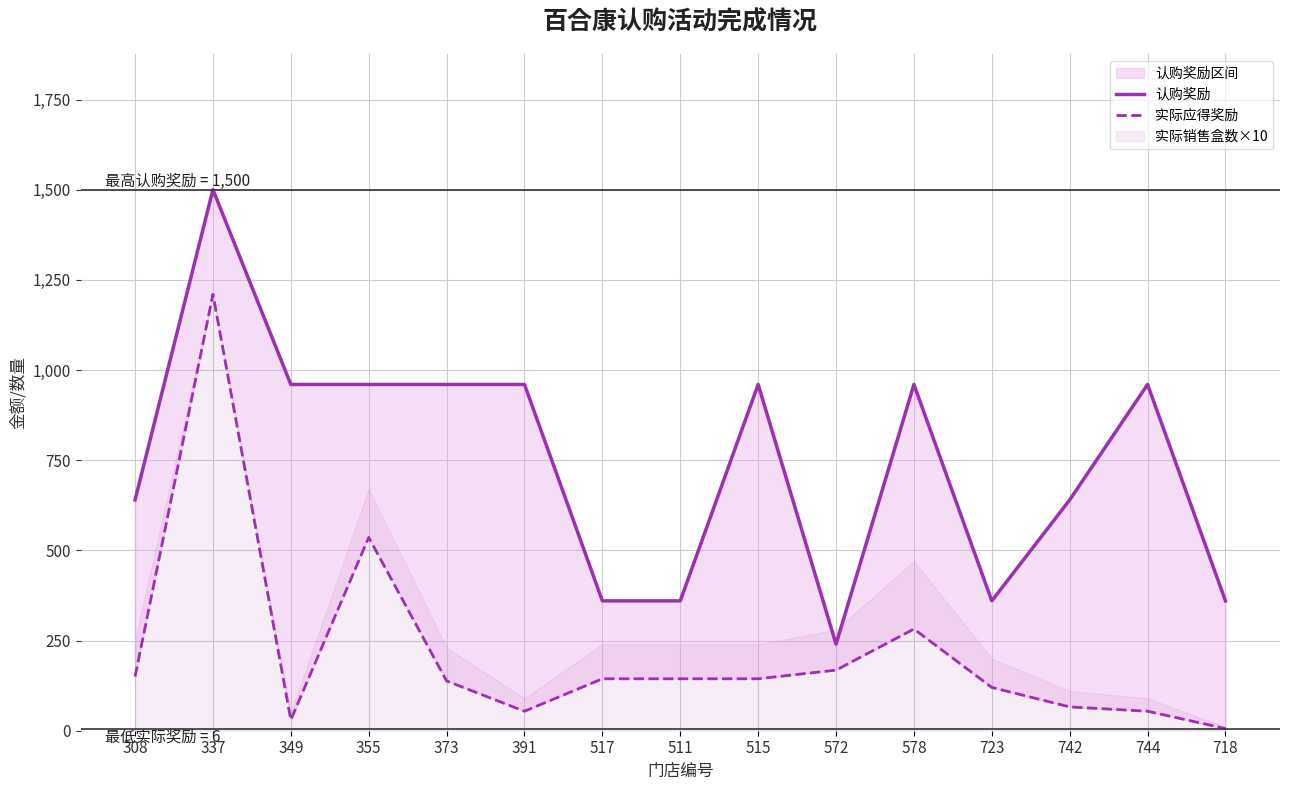

What is the approximate value of 认购奖励 at 308, to the nearest 10?

640